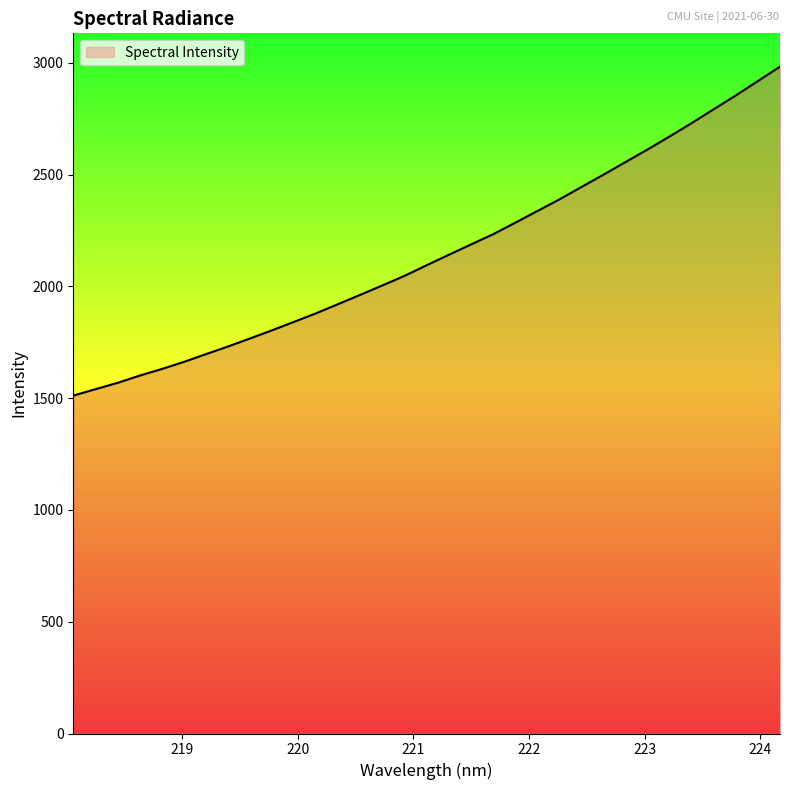

What is the minimum value shown in the chart?

1511.6